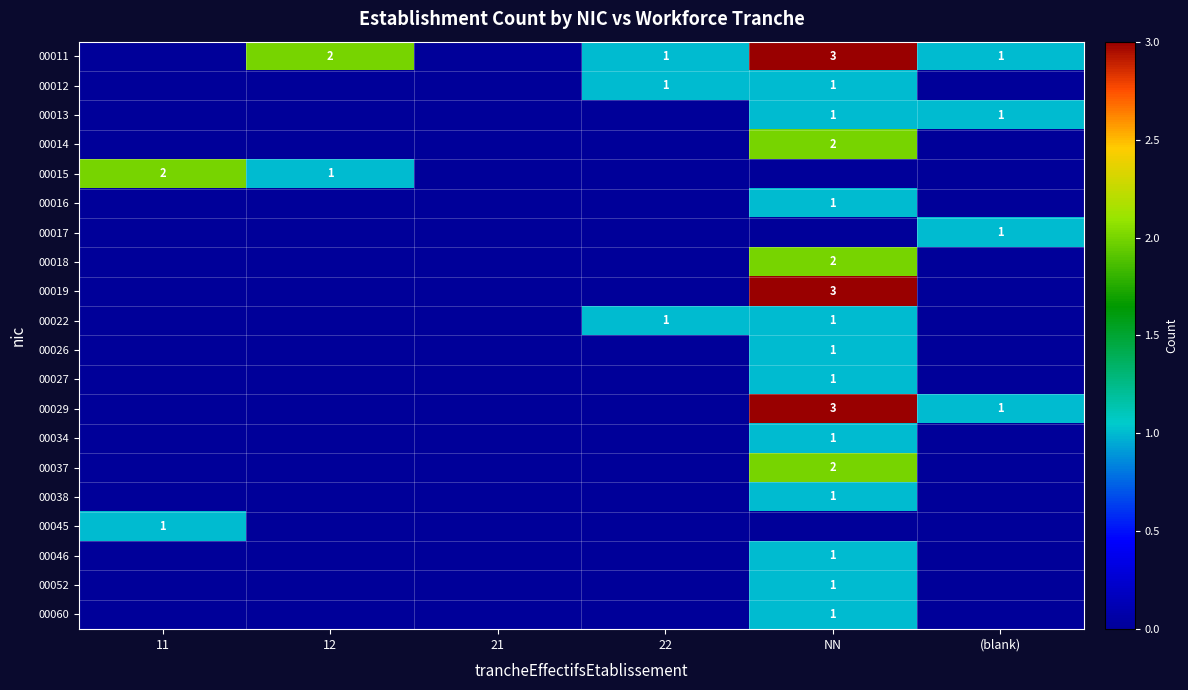

True or false: 00013 has a value of 0 at NN.

False